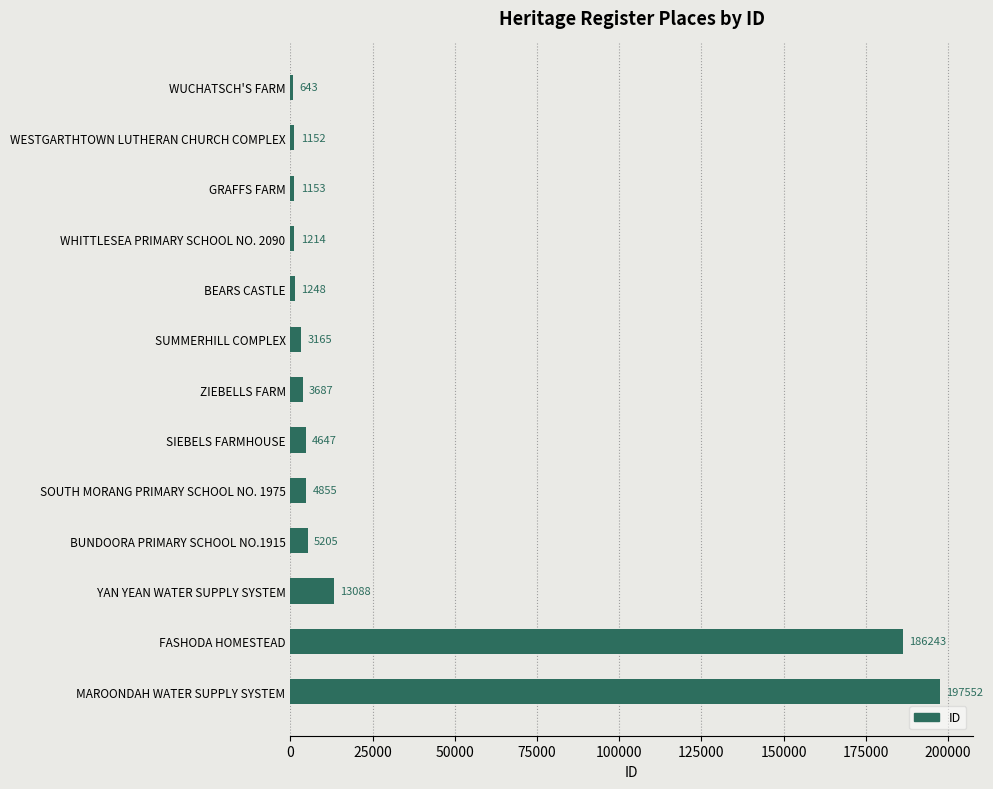

At which label is the value closest to 99097?

YAN YEAN WATER SUPPLY SYSTEM